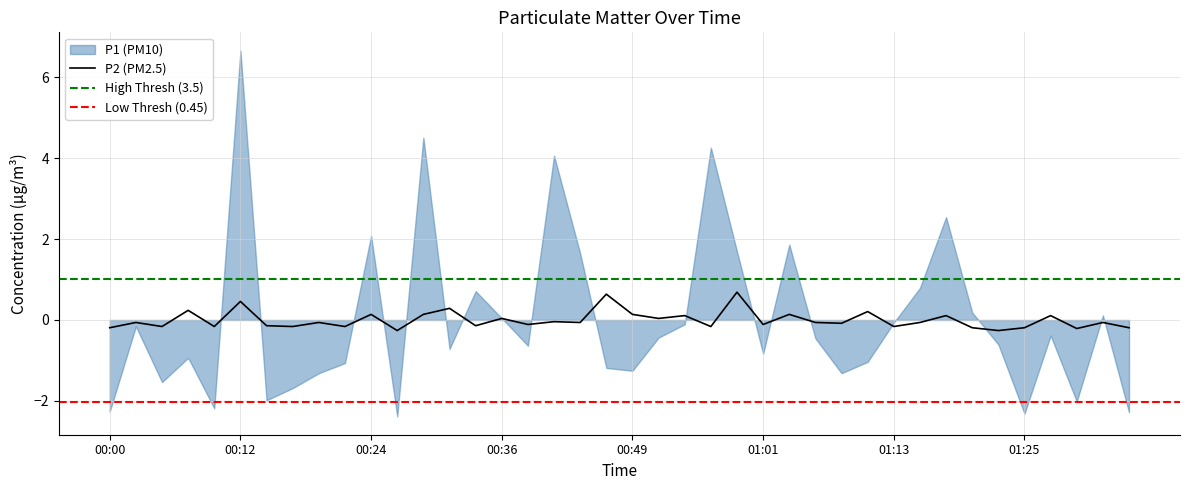

What position from the right is 00:56?

17